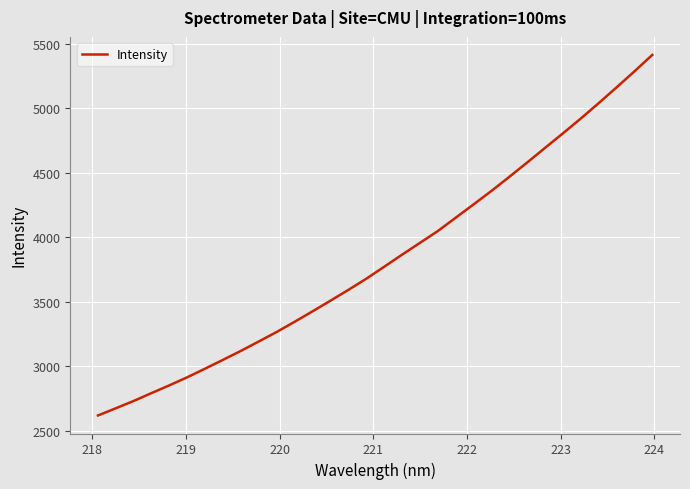

What is the maximum value shown in the chart?

5414.7